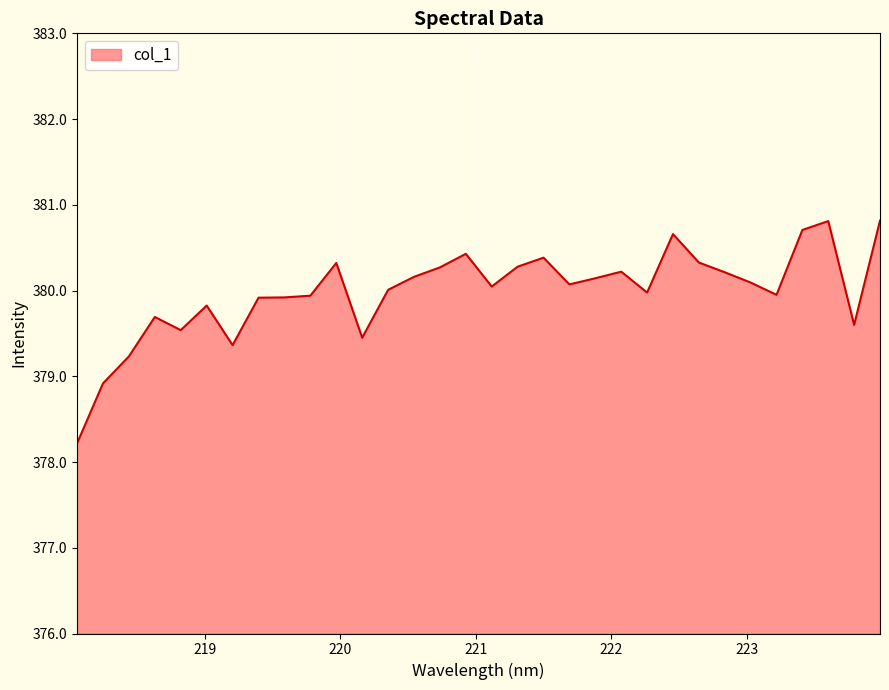

True or false: the data has more than 1 interior local peaks.

True